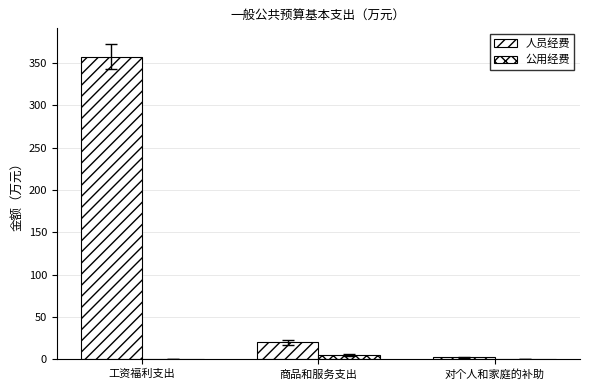

What is the difference between the highest and lowest values at 工资福利支出?

357.5